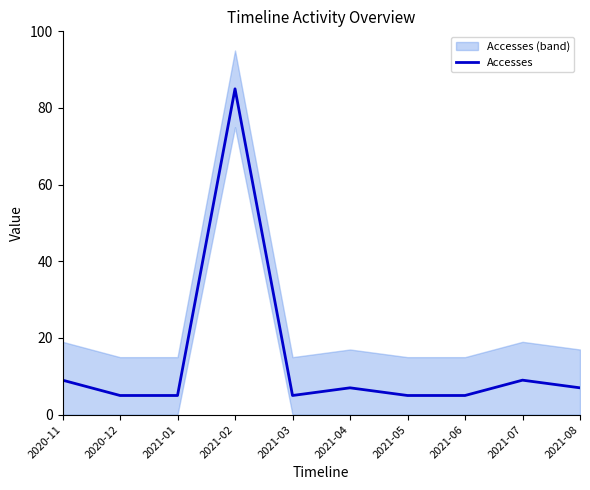

Count the number of values greater than 7.

3